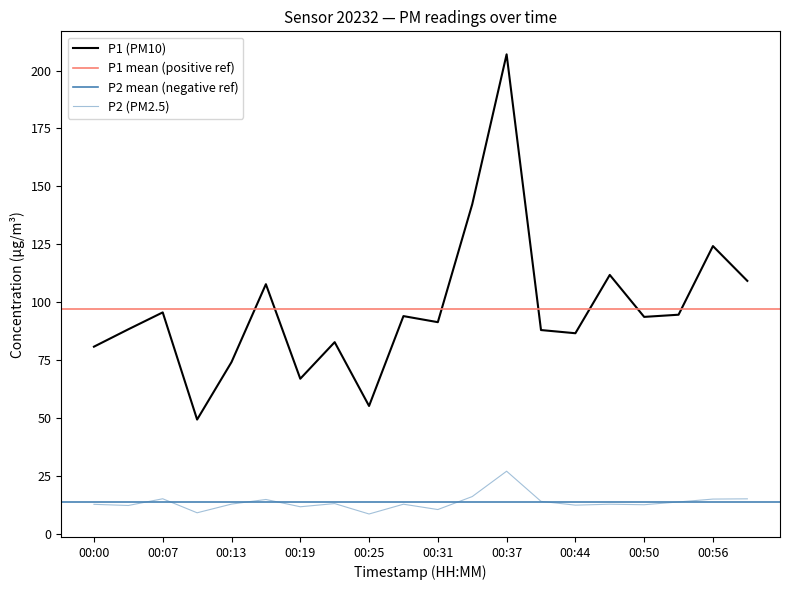

True or false: P2 and P1 intersect in this chart.

False